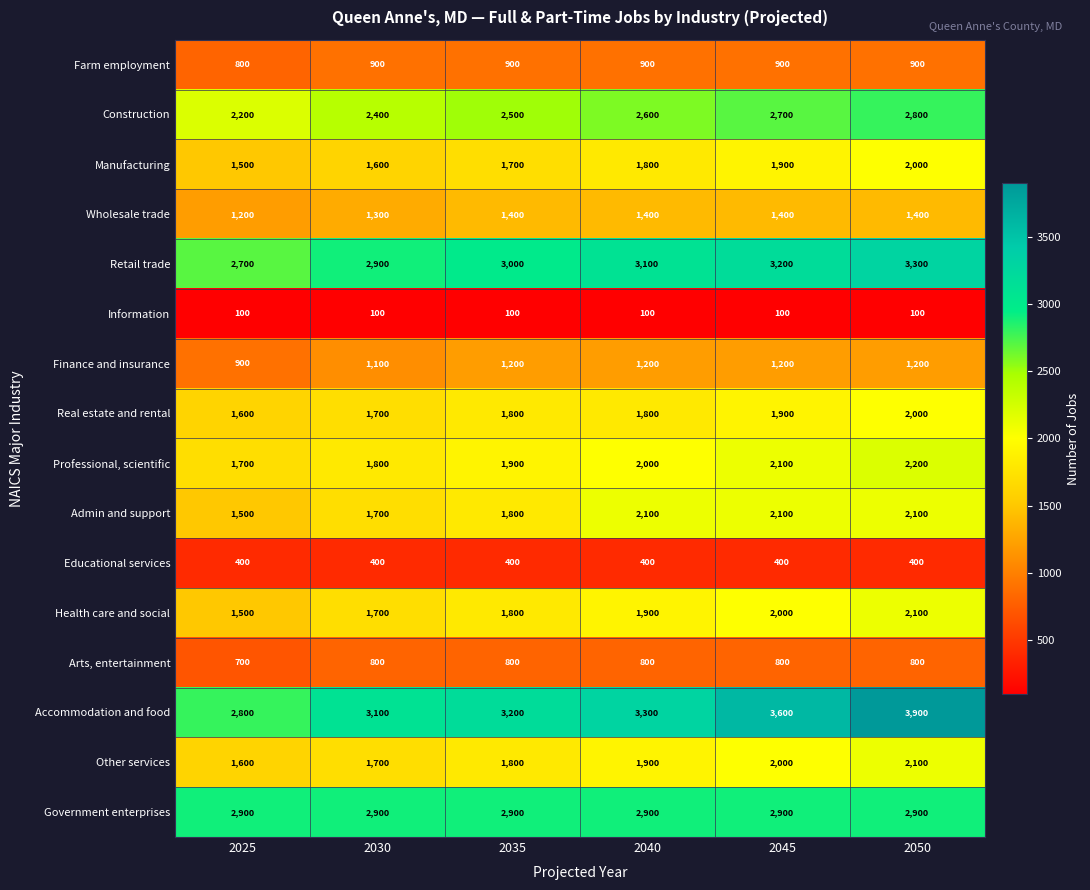

What is the total value across all series at 2050?

30200